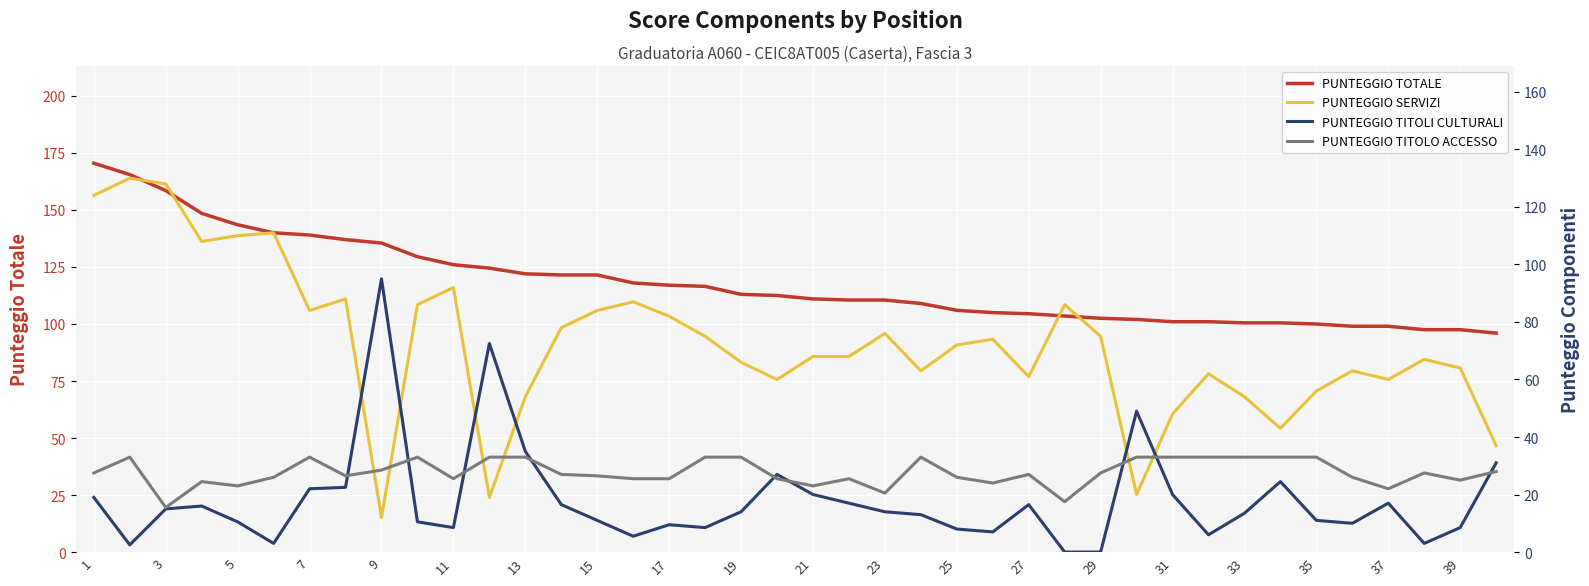

The value of PUNTEGGIO TOTALE at 9 is 135.5. True or false?

True